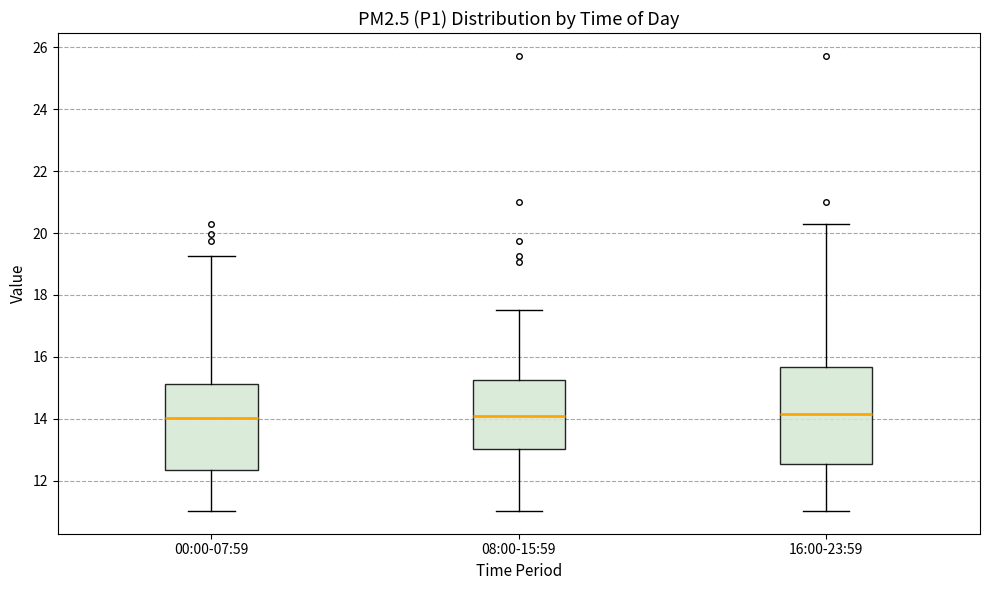

Reading left to right, transcribe this box plot: for each box, give where its median line is, the range the box spans, and where its two whiskers end, as read against the y-axis. The values are not printed on the chart, so give them approximately, as read against the axis.

00:00-07:59: median 14.0, box 12.4 to 15.2, whiskers 11.0 to 19.2
08:00-15:59: median 14.0, box 13.0 to 15.2, whiskers 11.0 to 17.6
16:00-23:59: median 14.2, box 12.6 to 15.6, whiskers 11.0 to 20.4